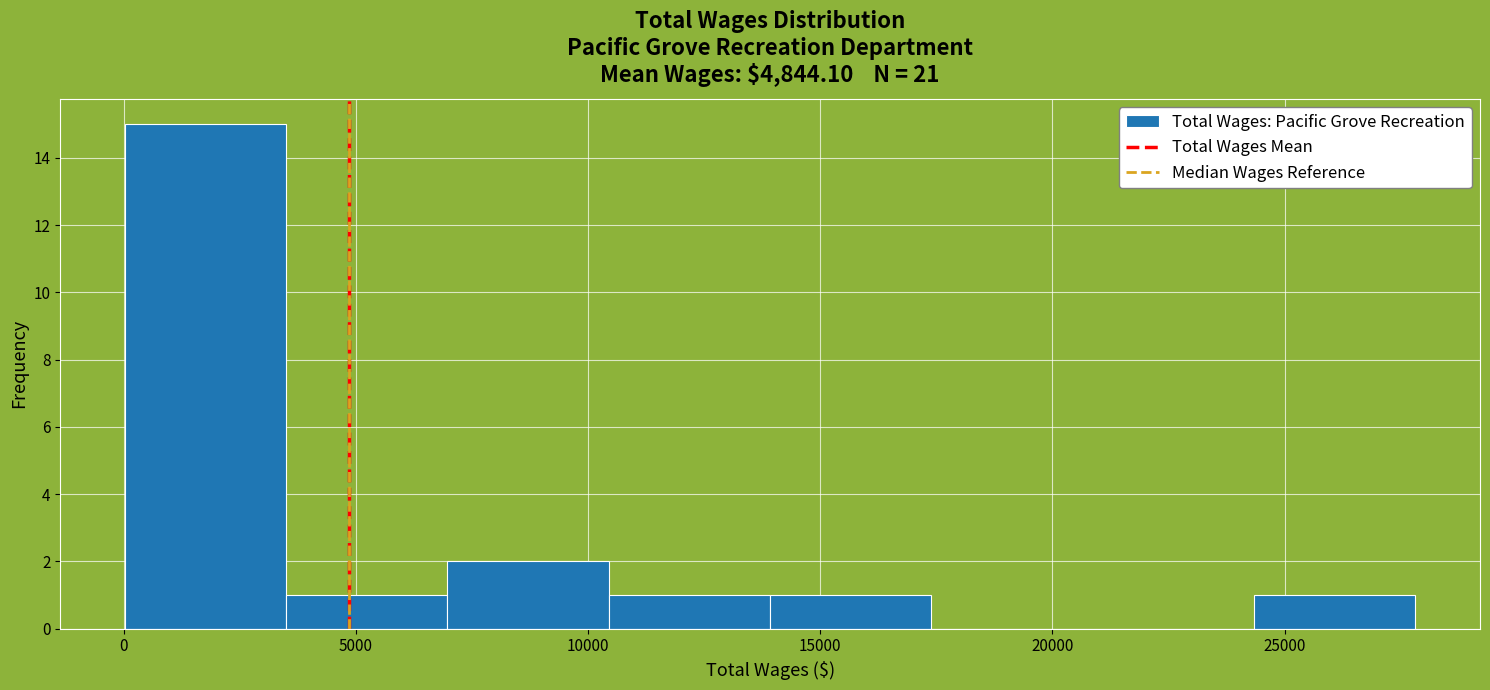

Reading left to right, transcribe this chart: for each bar, give the range it covers on the x-axis and its height. Neither the bar edges nor the heights are printed on the chart, so give them approximately, as read against the axes.

0 to 3500: 15
3500 to 7000: 1
7000 to 10500: 2
10500 to 14000: 1
14000 to 17500: 1
17500 to 21000: 0
21000 to 24500: 0
24500 to 28000: 1